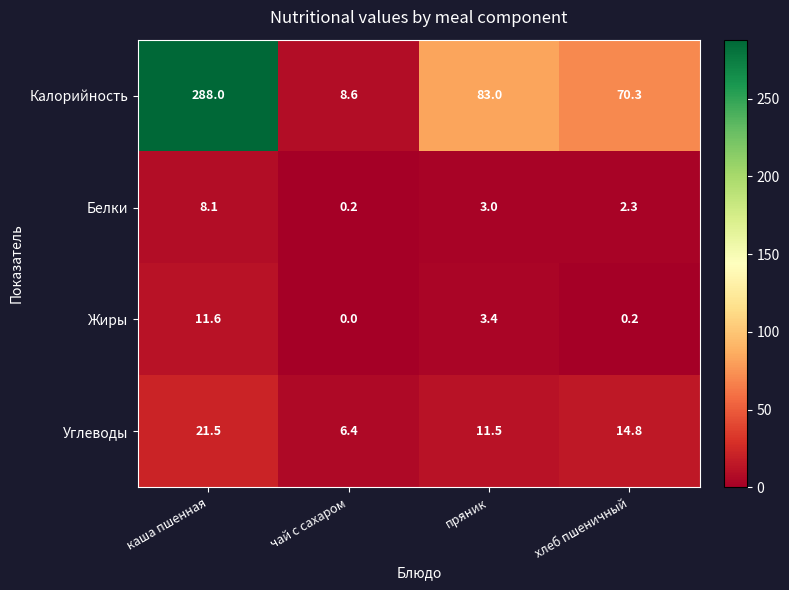

Count the number of data series in this chart.

4